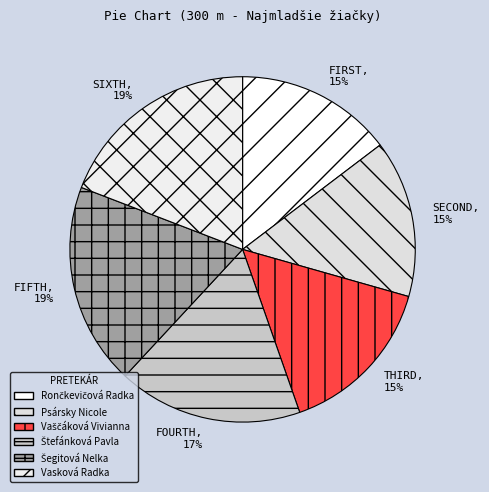

How many slices are in this pie chart?

6